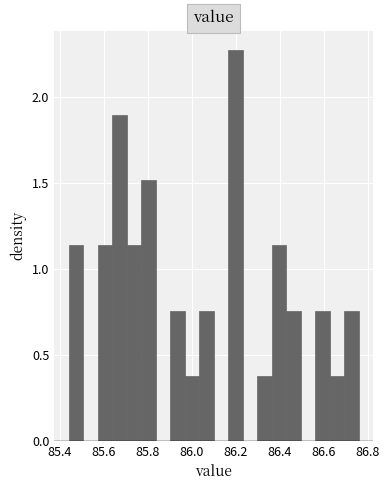

Around what value on the x-axis is the tallest bar? Give the approximate position of its centre, as read against the axis.

86.20